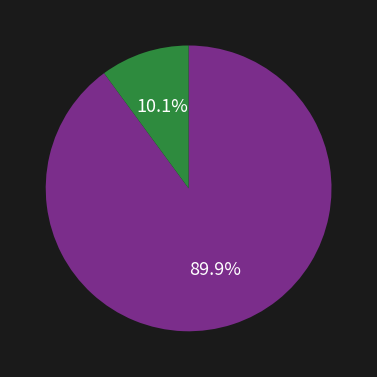

Is there a majority slice in this chart?

Yes